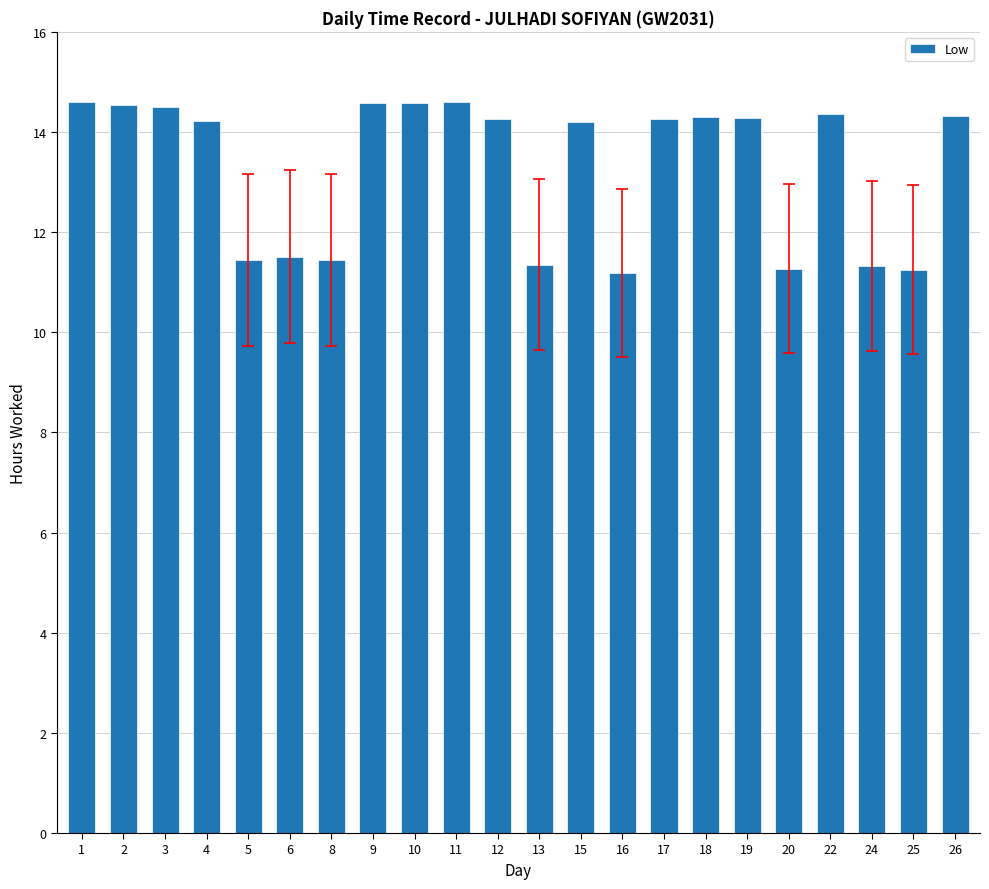

True or false: the data shows 14.5 at 3.

True